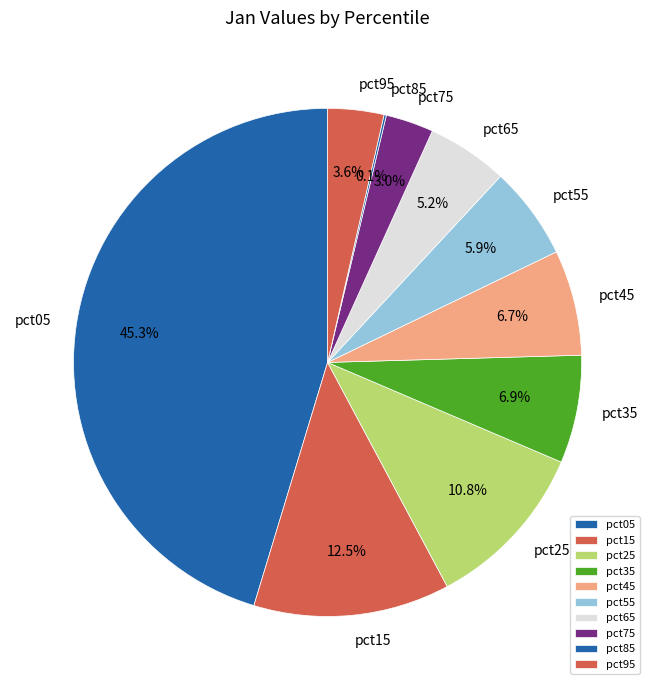

Which slice is the largest?

pct05